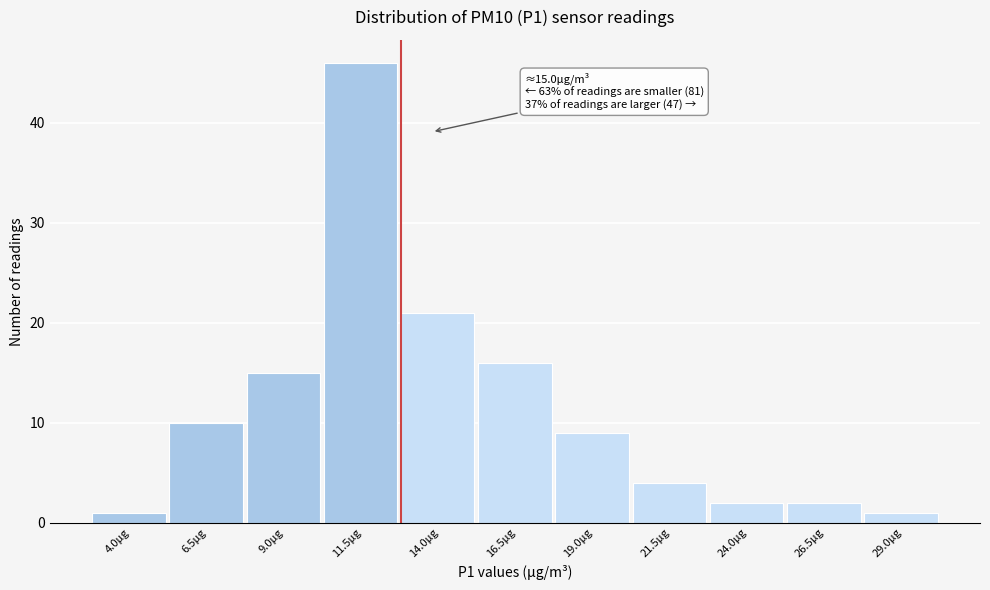

Reading right to left, extract all data points from this chart.

29.0μg=1	26.5μg=2	24.0μg=2	21.5μg=4	19.0μg=9	16.5μg=16	14.0μg=21	11.5μg=46	9.0μg=15	6.5μg=10	4.0μg=1